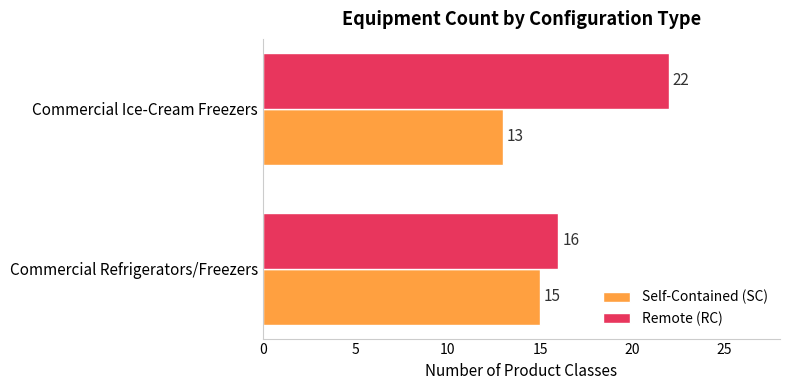

Where is Remote (RC) nearest to the value 19?

Commercial Refrigerators/Freezers